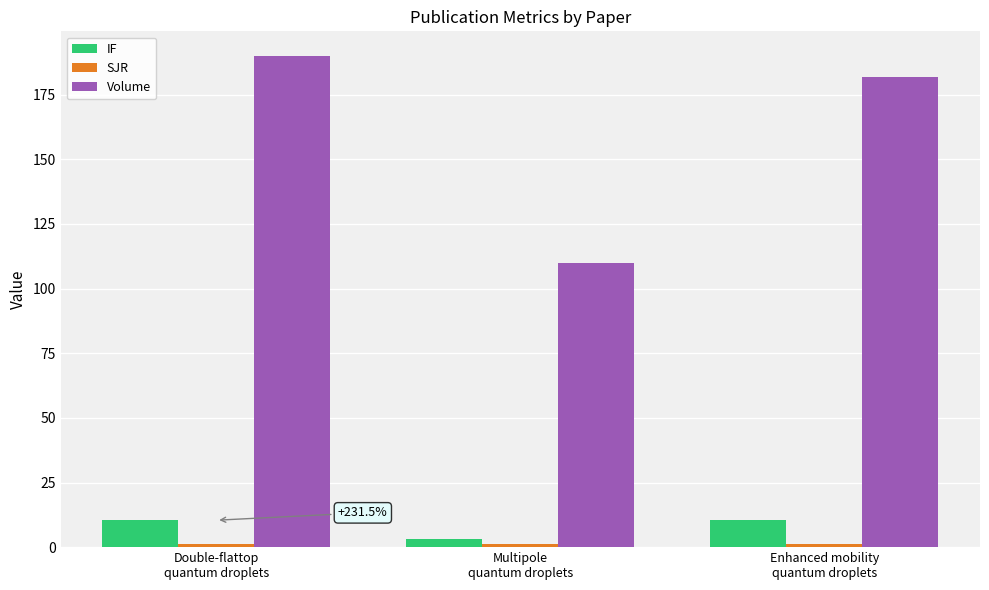

Does the chart contain any negative values?

No